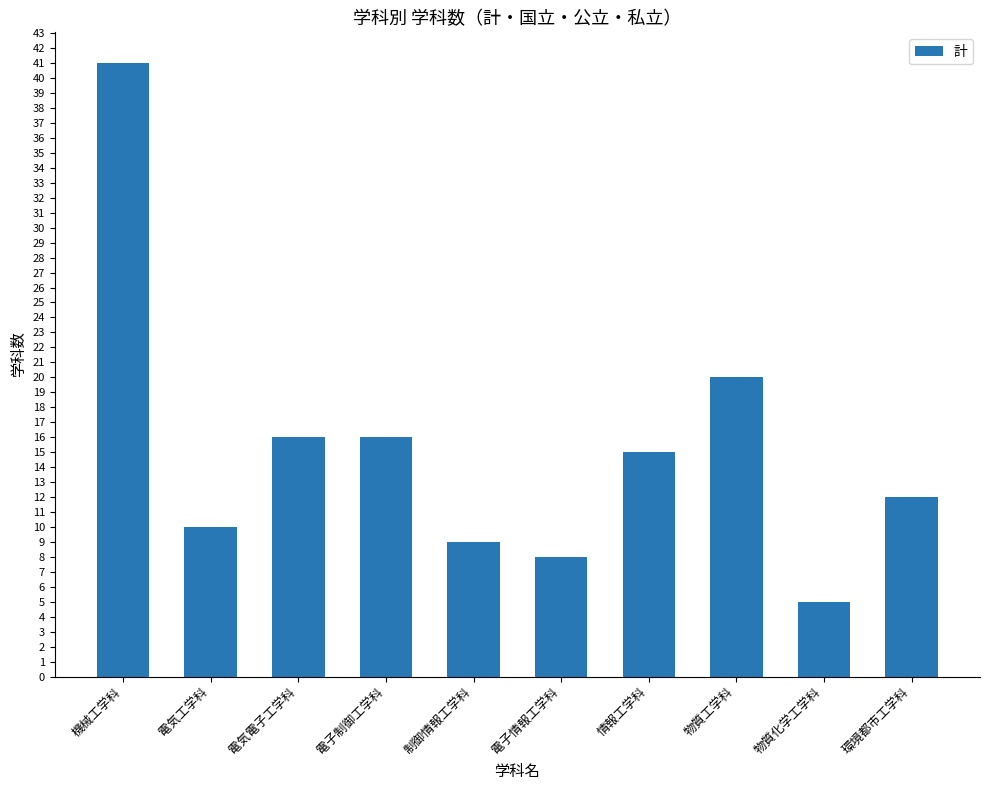

At which category does the chart reach its minimum across all series?

物質化学工学科